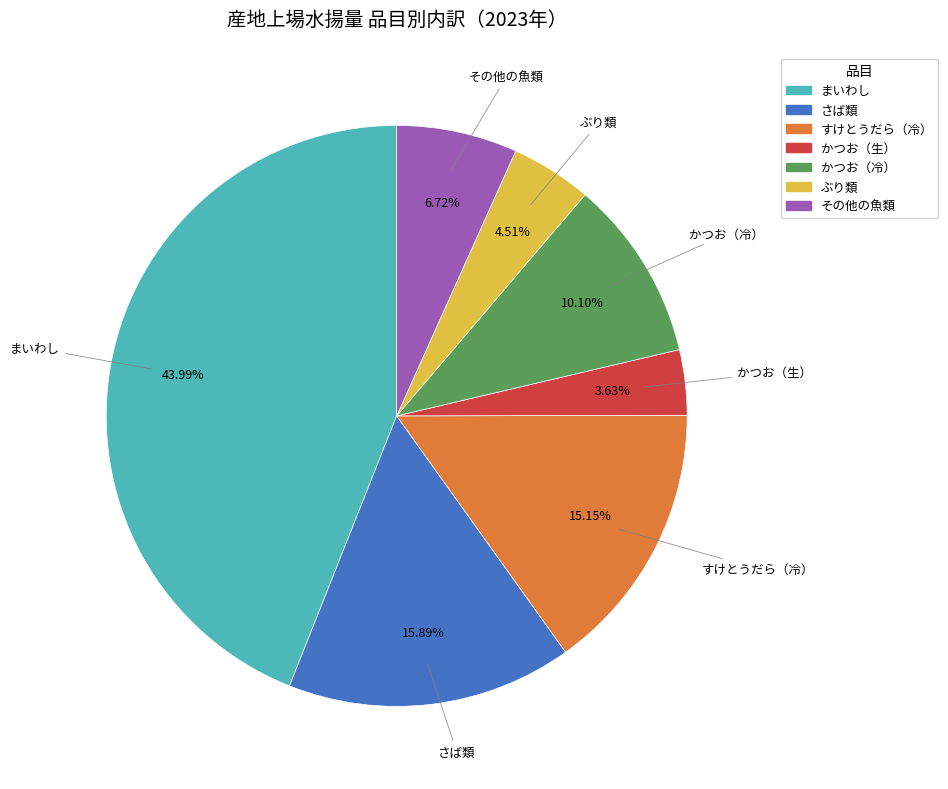

How many segments does this pie chart have?

7